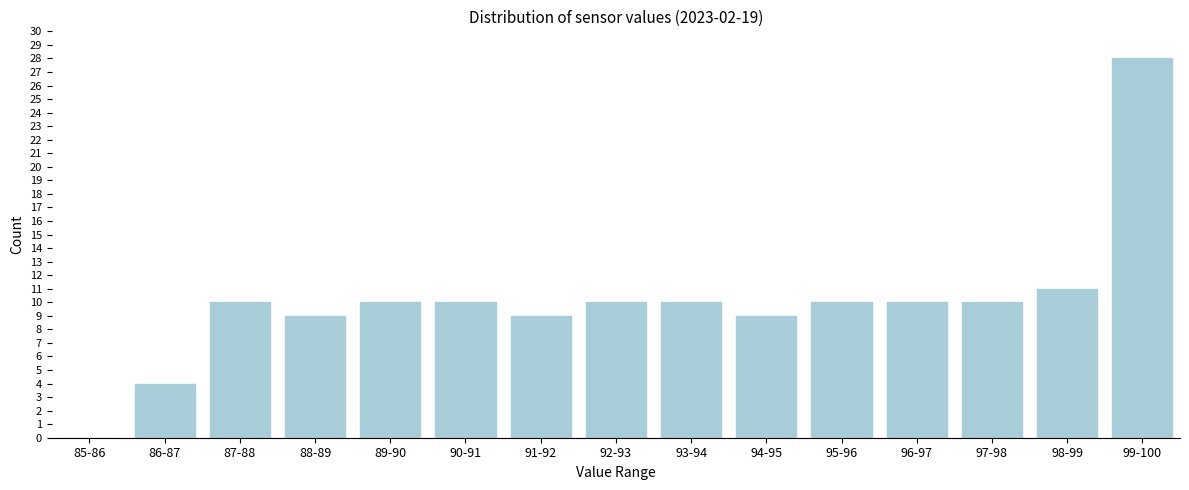

Reading left to right, list all the values displayed in this chart.

85-86=0	86-87=4	87-88=10	88-89=9	89-90=10	90-91=10	91-92=9	92-93=10	93-94=10	94-95=9	95-96=10	96-97=10	97-98=10	98-99=11	99-100=28